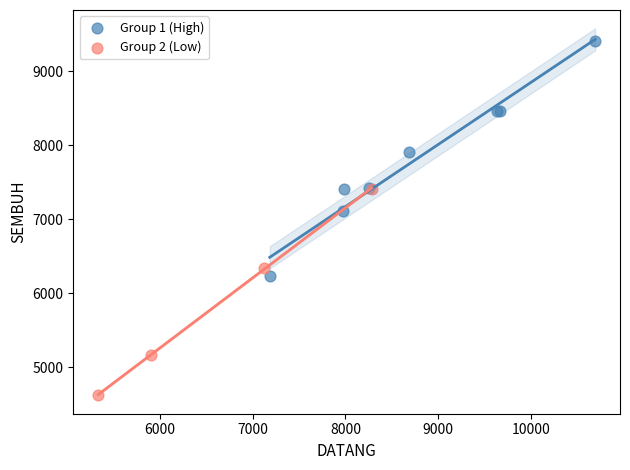

Which series reaches the maximum Y coordinate?

Group 1 (High)